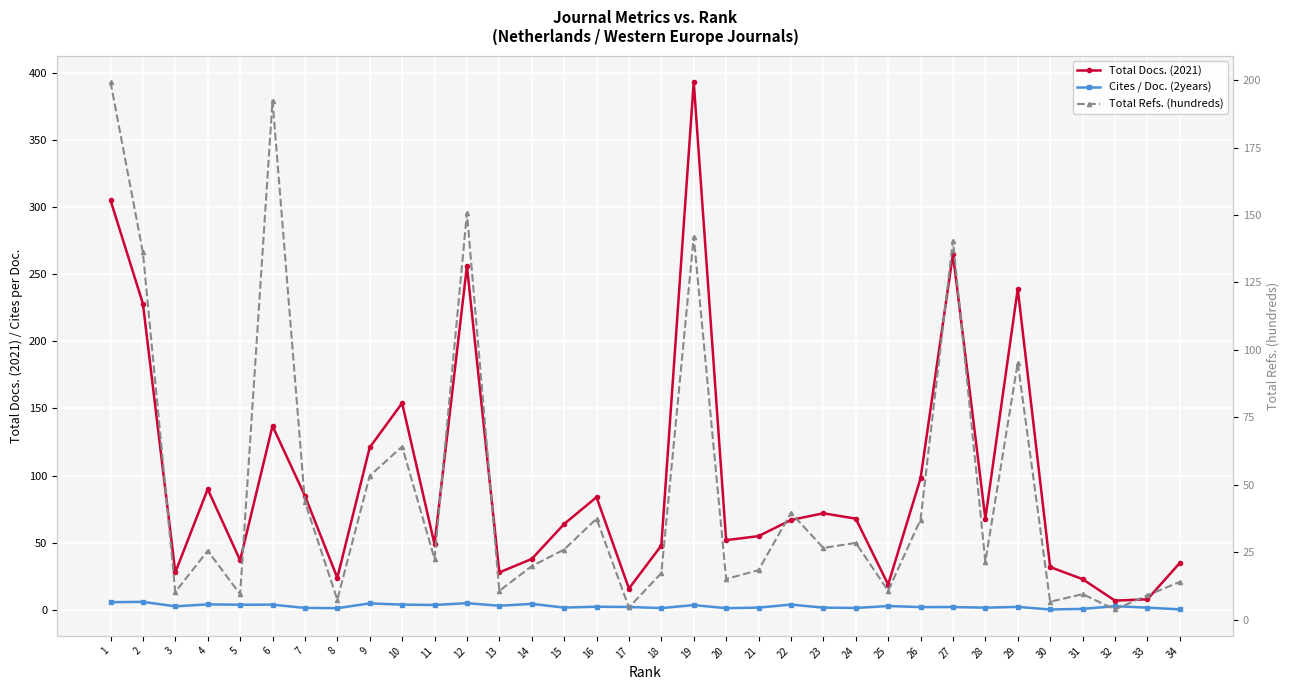

True or false: Total Refs. (hundreds) has more than 0 interior local peaks.

True